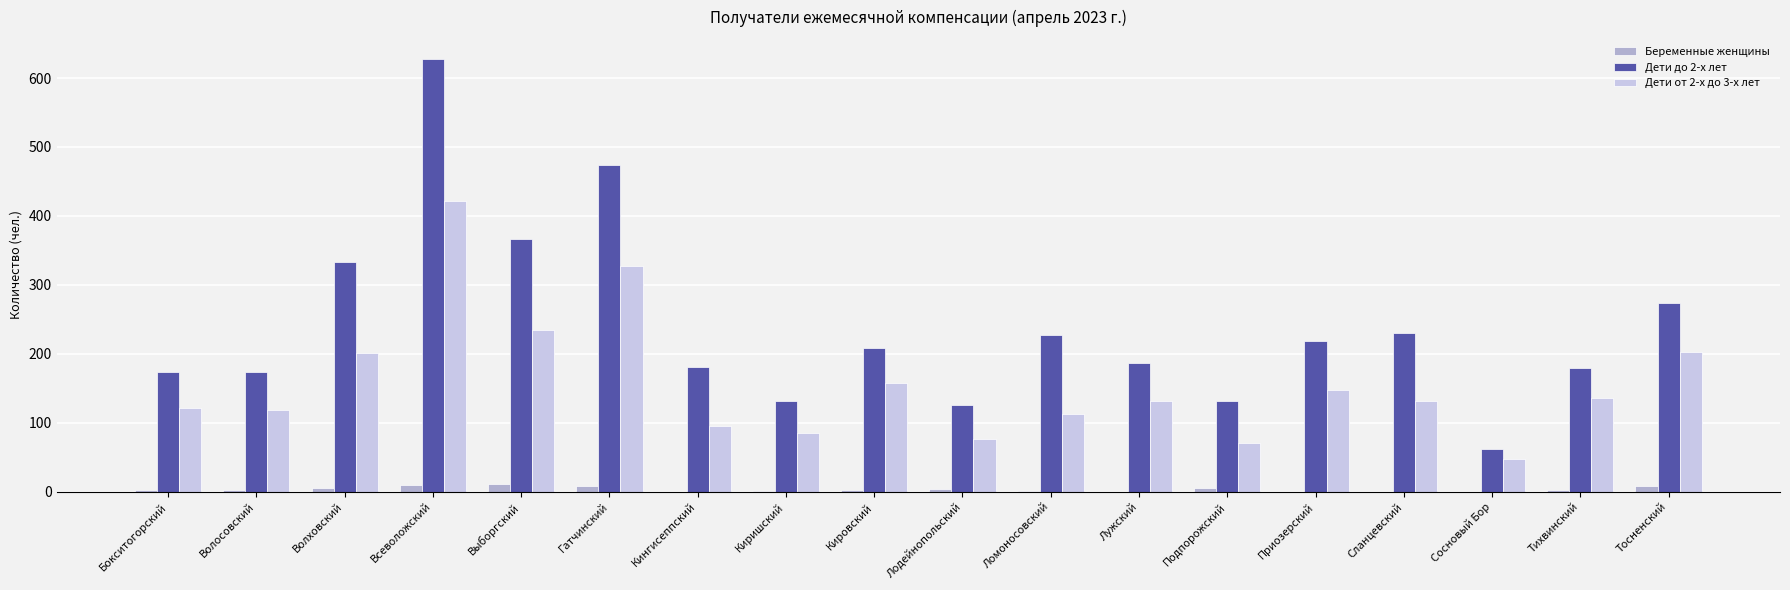

Are the bars grouped side by side (vs. stacked)?

Yes